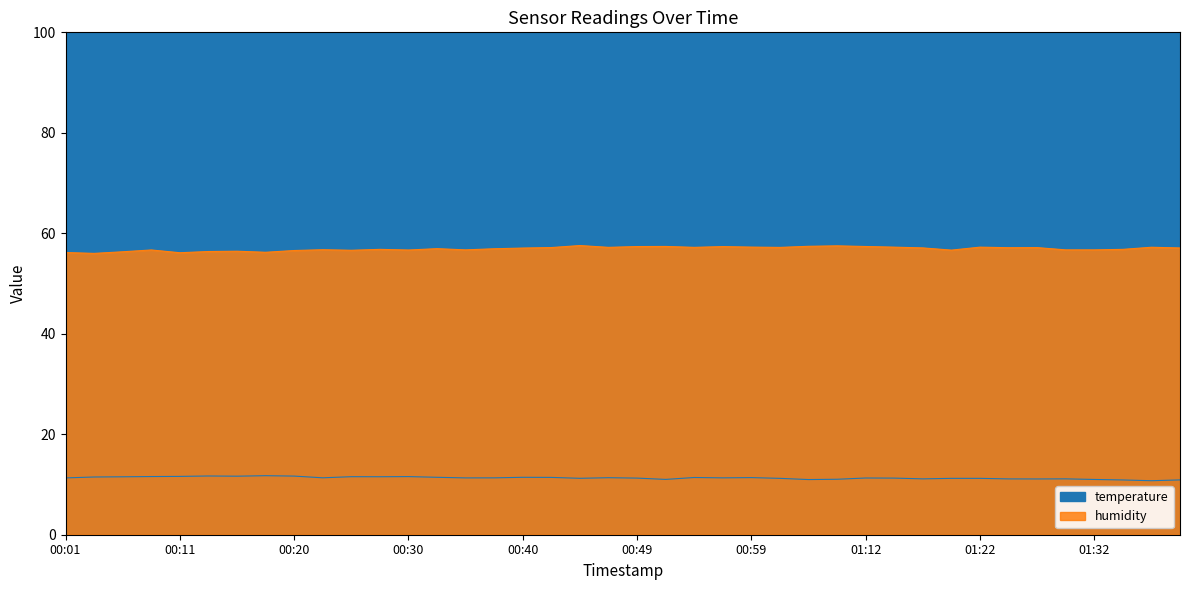

The value of humidity at 00:52 is 81.7. True or false?

False